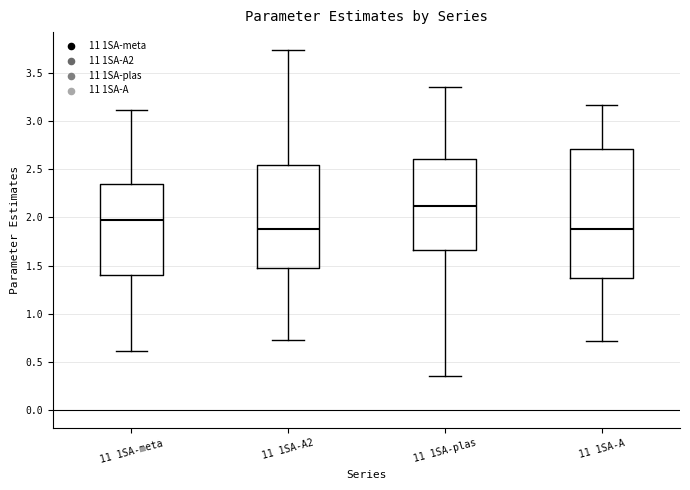

Reading left to right, read every box against the y-axis: the position of its median line, the range the box covers, and the ends of its whiskers. The values are not printed on the chart, so give them approximately, as read against the axis.

11 1SA-meta: median 1.95, box 1.40 to 2.35, whiskers 0.60 to 3.10
11 1SA-A2: median 1.90, box 1.50 to 2.55, whiskers 0.75 to 3.75
11 1SA-plas: median 2.10, box 1.65 to 2.60, whiskers 0.35 to 3.35
11 1SA-A: median 1.90, box 1.35 to 2.70, whiskers 0.70 to 3.15